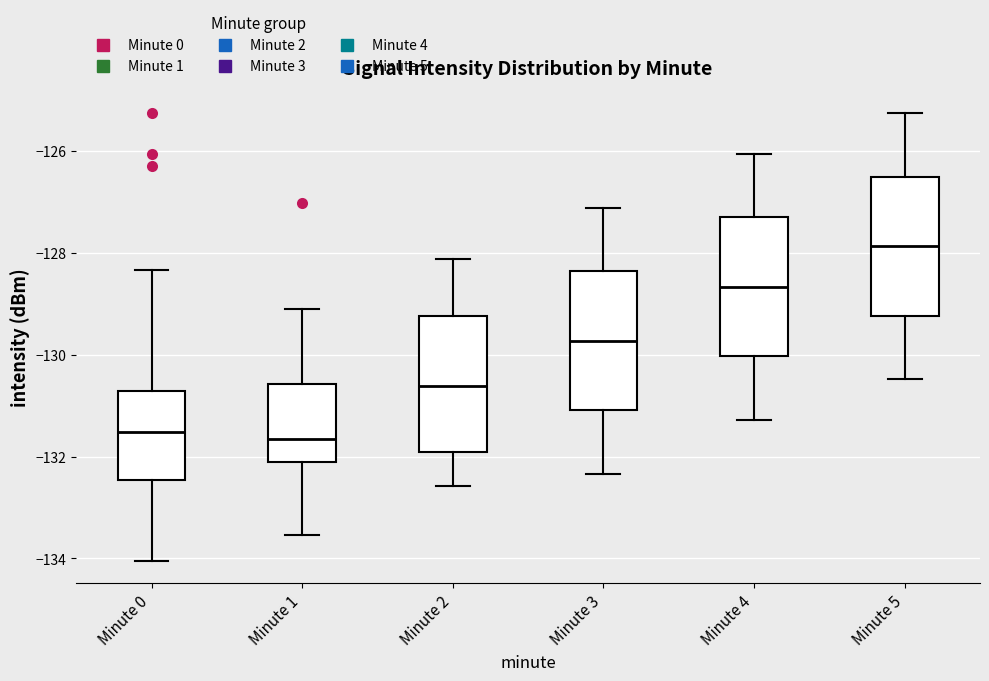

Reading left to right, transcribe this box plot: for each box, give where its median line is, the range the box spans, and where its two whiskers end, as read against the y-axis. The values are not printed on the chart, so give them approximately, as read against the axis.

Minute 0: median -131.6, box -132.4 to -130.8, whiskers -134.0 to -128.4
Minute 1: median -131.6, box -132.2 to -130.6, whiskers -133.6 to -129.2
Minute 2: median -130.6, box -132.0 to -129.2, whiskers -132.6 to -128.2
Minute 3: median -129.8, box -131.0 to -128.4, whiskers -132.4 to -127.2
Minute 4: median -128.6, box -130.0 to -127.4, whiskers -131.2 to -126.0
Minute 5: median -127.8, box -129.2 to -126.6, whiskers -130.4 to -125.2